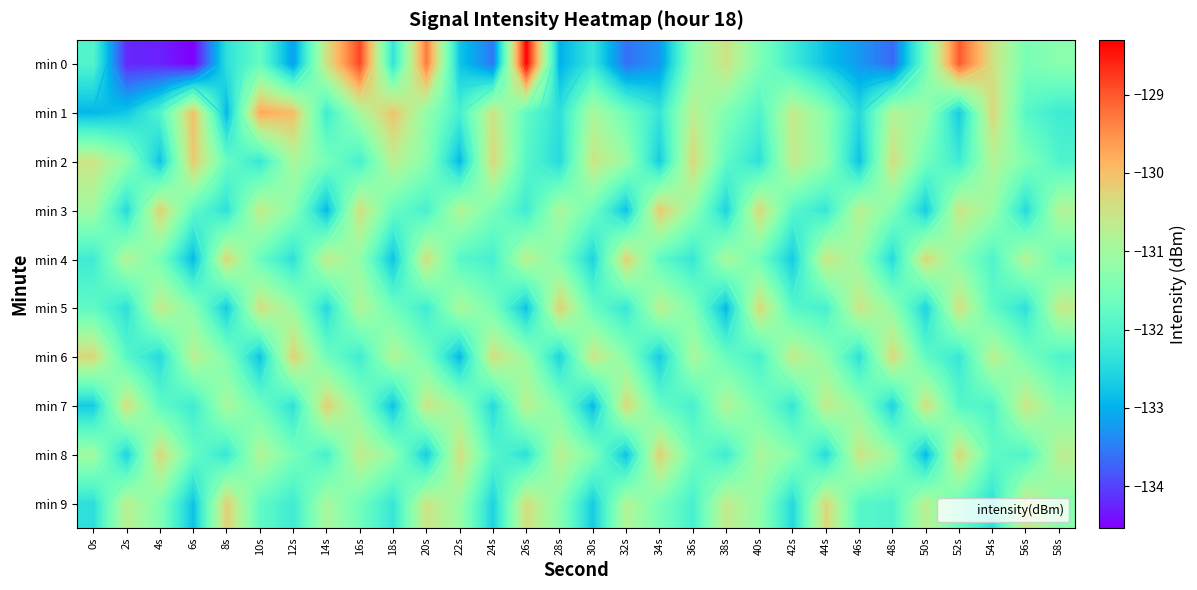

The value of min 0 at 4s is -196.0. True or false?

False